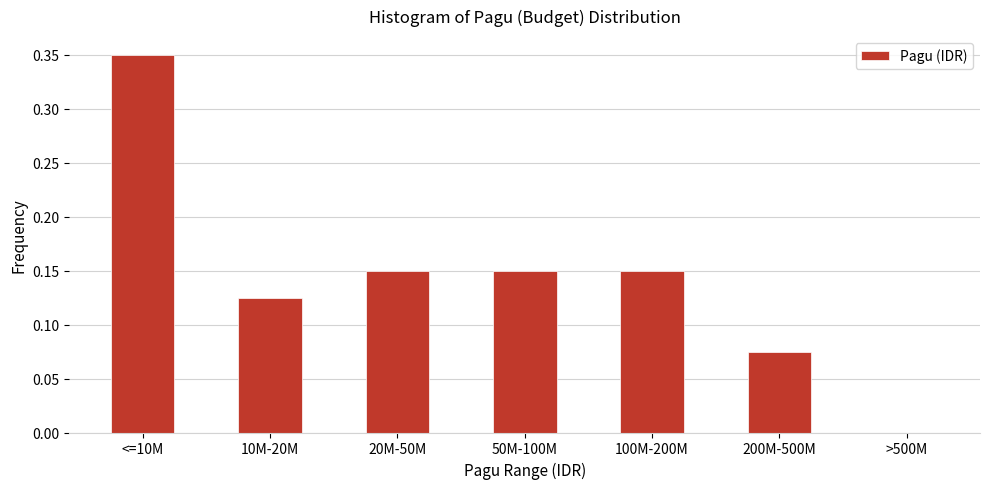

Which label corresponds to the largest value in the chart?

<=10M